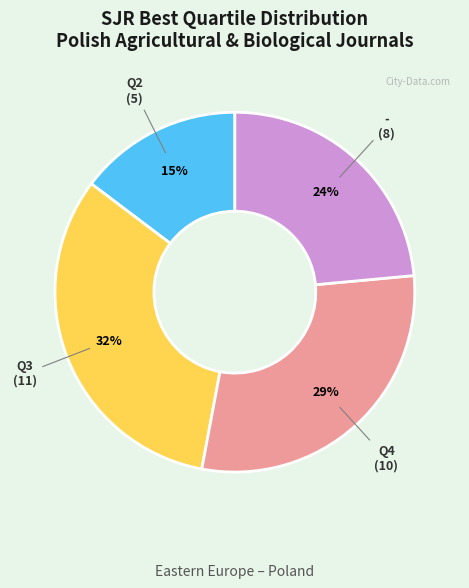

Is there any slice that represents more than half of the pie?

No